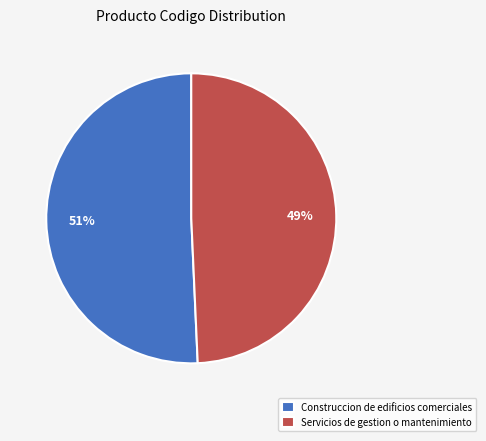

Count the number of slices in the pie.

2